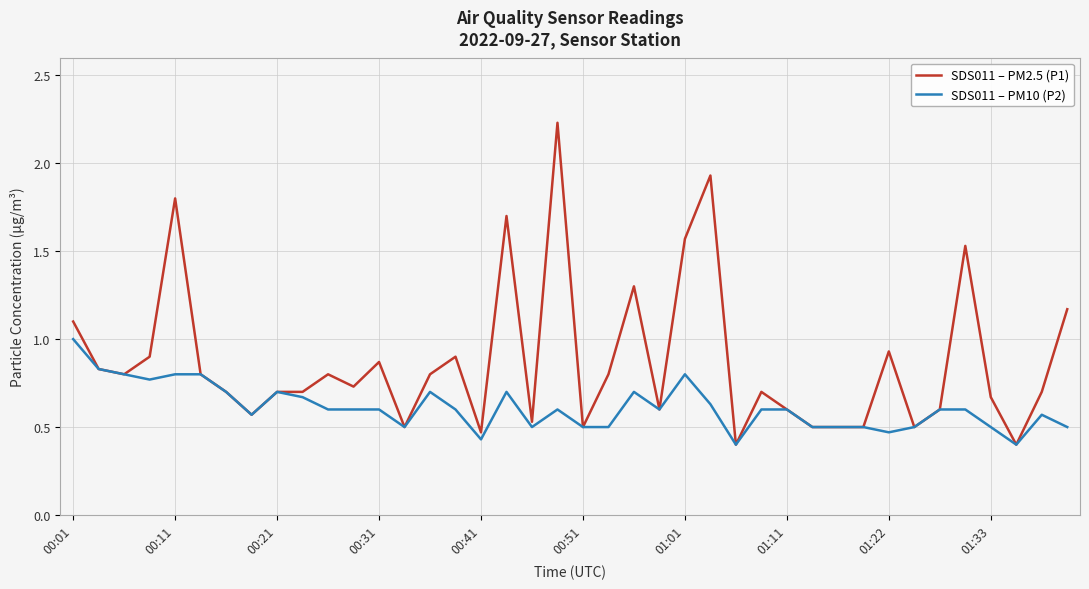

How many SDS011 – PM10 (P2) values are between 0 and 1?

40